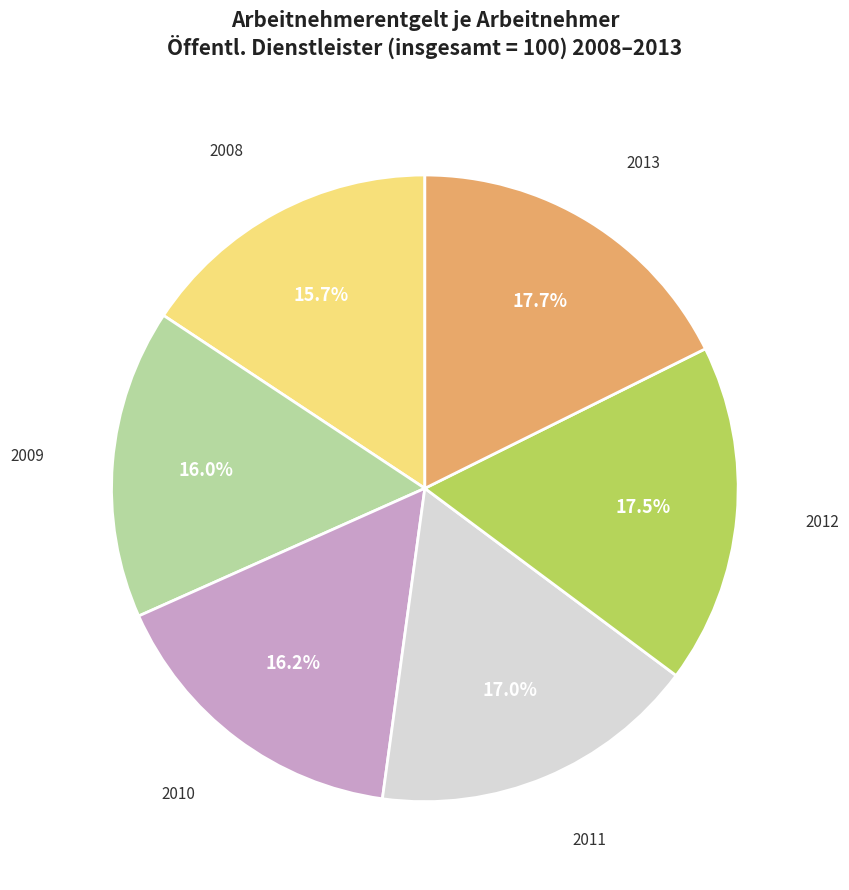

Count the number of slices in the pie.

6